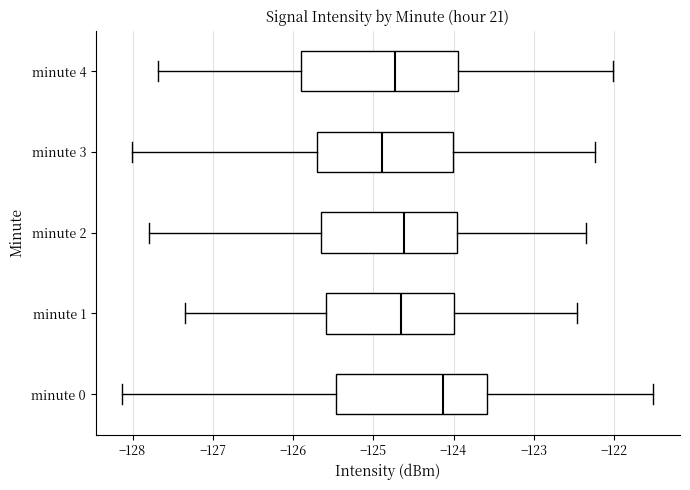

Reading bottom to top, transcribe this box plot: for each box, give where its median line is, the range the box spans, and where its two whiskers end, as read against the x-axis. The values are not printed on the chart, so give them approximately, as read against the axis.

minute 0: median -124.1, box -125.5 to -123.6, whiskers -128.1 to -121.5
minute 1: median -124.7, box -125.6 to -124.0, whiskers -127.3 to -122.5
minute 2: median -124.6, box -125.7 to -124.0, whiskers -127.8 to -122.3
minute 3: median -124.9, box -125.7 to -124.0, whiskers -128.0 to -122.2
minute 4: median -124.7, box -125.9 to -123.9, whiskers -127.7 to -122.0